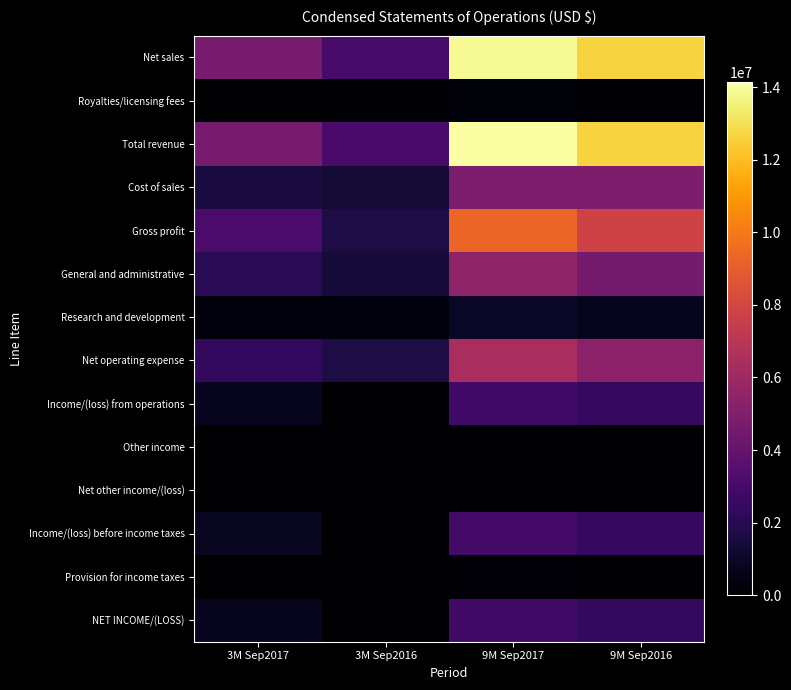

Reading left to right, what are all the values shown in this chart?

Net sales: 3M Sep2017=4645593	3M Sep2016=2993872	9M Sep2017=13902215	9M Sep2016=12602134
Royalties/licensing fees: 3M Sep2017=40852	3M Sep2016=47829	9M Sep2017=245082	9M Sep2016=47829
Total revenue: 3M Sep2017=4686445	3M Sep2016=3041701	9M Sep2017=14147297	9M Sep2016=12649963
Cost of sales: 3M Sep2017=1573384	3M Sep2016=1345180	9M Sep2017=4853796	9M Sep2016=4856906
Gross profit: 3M Sep2017=3113061	3M Sep2016=1696521	9M Sep2017=9293501	9M Sep2016=7793057
General and administrative: 3M Sep2017=2050395	3M Sep2016=1401547	9M Sep2017=5515455	9M Sep2016=4632048
Research and development: 3M Sep2017=310848	3M Sep2016=299288	9M Sep2017=931954	9M Sep2016=731630
Net operating expense: 3M Sep2017=2361243	3M Sep2016=1700835	9M Sep2017=6447409	9M Sep2016=5363678
Income/(loss) from operations: 3M Sep2017=751818	3M Sep2016=-4314	9M Sep2017=2846092	9M Sep2016=2429379
Other income: 3M Sep2017=14813	3M Sep2016=5626	9M Sep2017=52410	9M Sep2016=8406
Net other income/(loss): 3M Sep2017=14592	3M Sep2016=2645	9M Sep2017=48297	9M Sep2016=5425
Income/(loss) before income taxes: 3M Sep2017=766410	3M Sep2016=-1669	9M Sep2017=2894389	9M Sep2016=2434804
Provision for income taxes: 3M Sep2017=24285	3M Sep2016=8414	9M Sep2017=102285	9M Sep2016=73618
NET INCOME/(LOSS): 3M Sep2017=742125	3M Sep2016=-10083	9M Sep2017=2792104	9M Sep2016=2361186